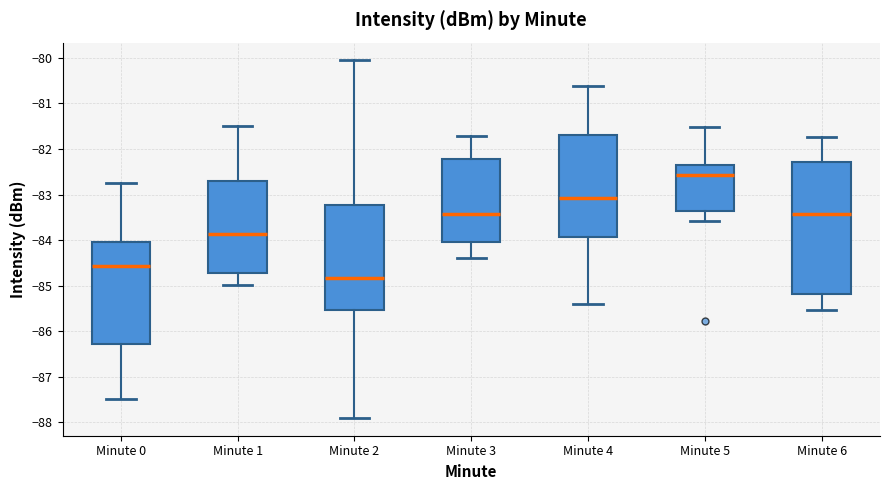

Where is the lower edge of the box for Minute 0 on the y-axis? The values are not printed on the chart, so give them approximately, as read against the axis.

-86.3